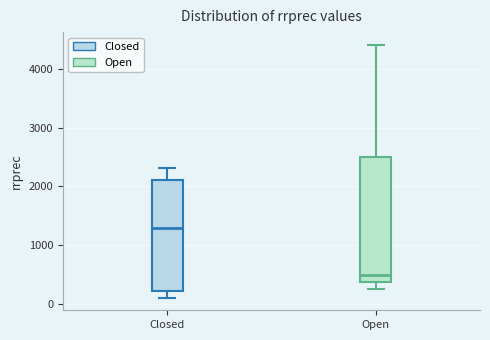

Where does the upper whisker of the box for Open end on the y-axis? The values are not printed on the chart, so give them approximately, as read against the axis.

4400